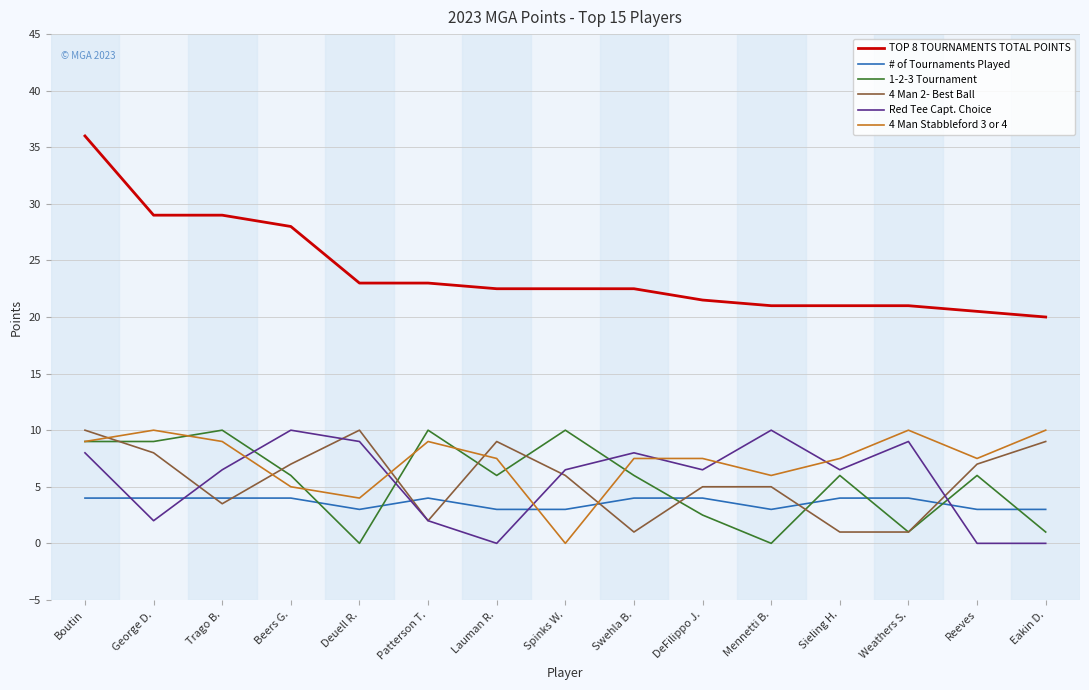

Rank the series at Swehla B. from highest to lowest value.

TOP 8 TOURNAMENTS TOTAL POINTS, Red Tee Capt. Choice, 4 Man Stabbleford 3 or 4, 1-2-3 Tournament, # of Tournaments Played, 4 Man 2- Best Ball